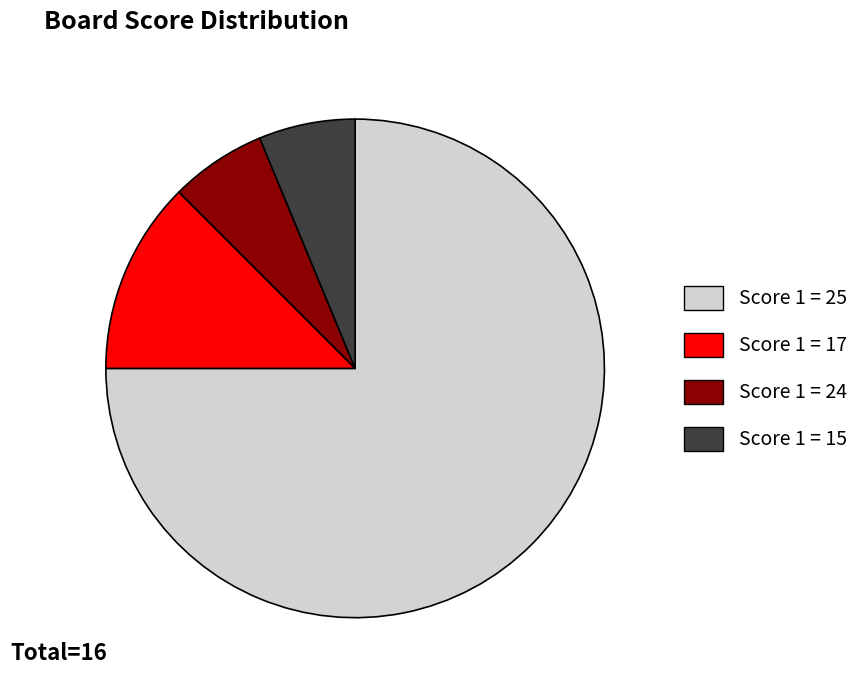

Is there a majority slice in this chart?

Yes